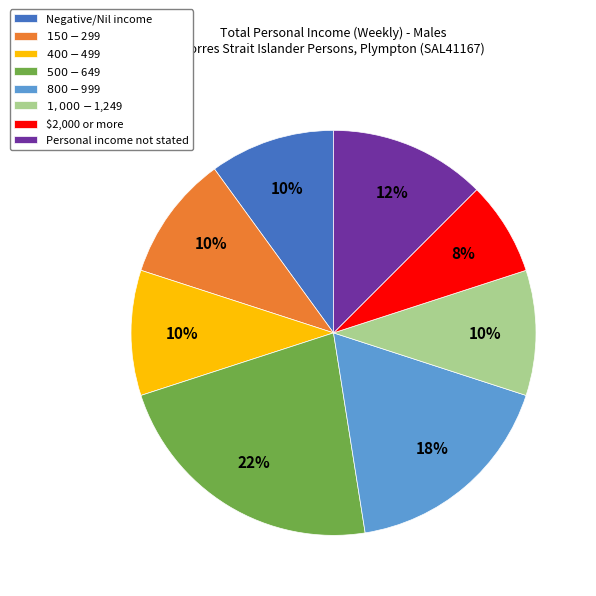

The $150-$299 slice represents 10% of the pie. True or false?

True